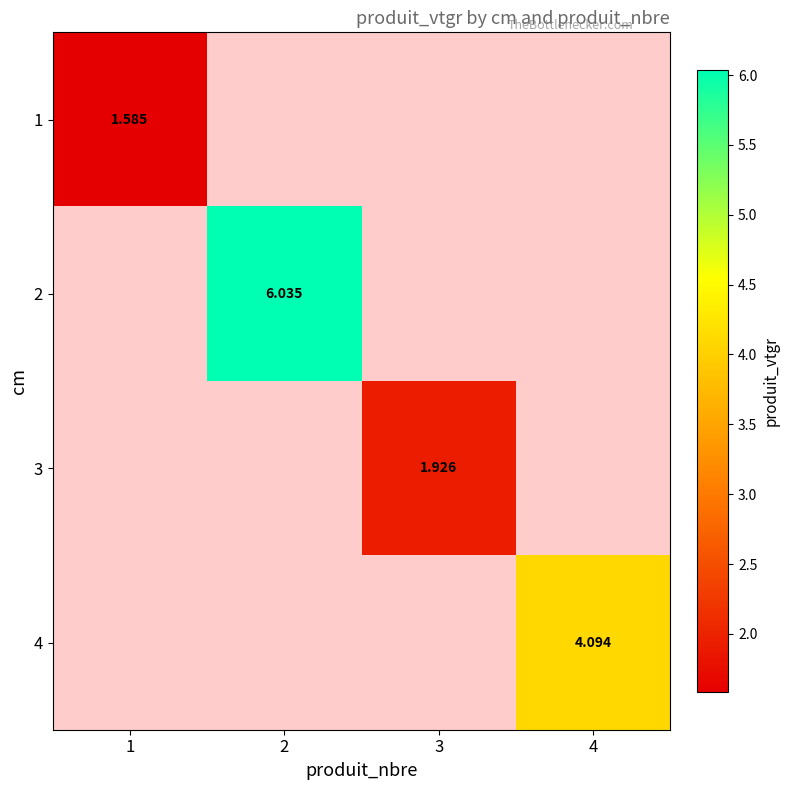

At how many categories does at least one series exceed 3?

2